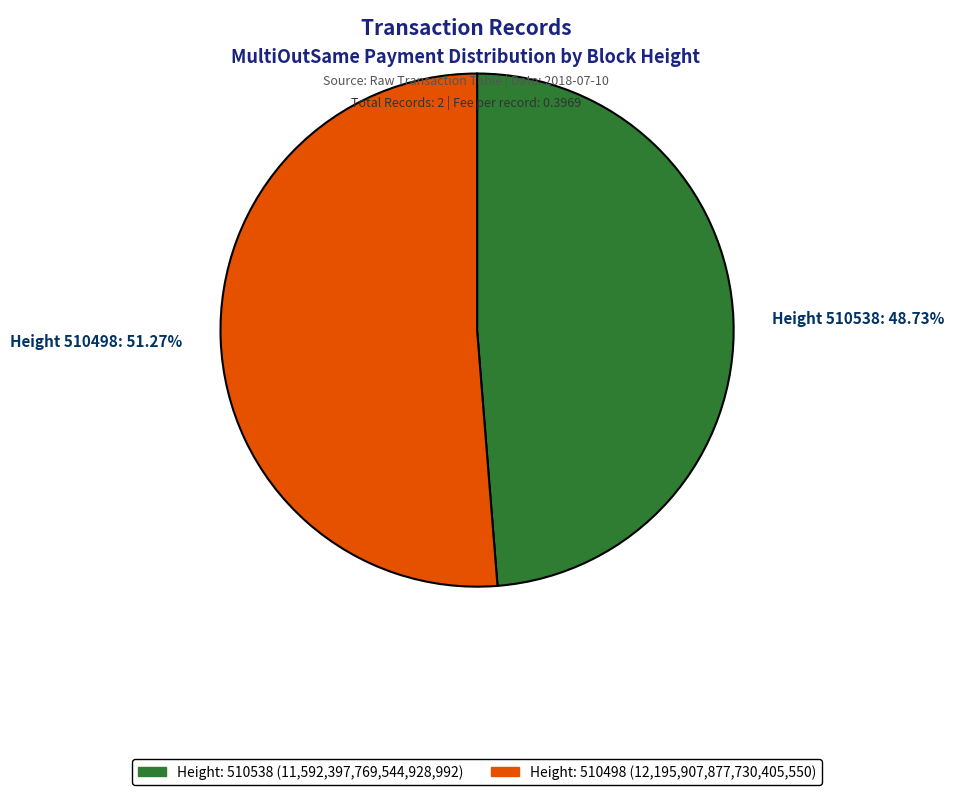

Is there any slice that represents more than half of the pie?

Yes